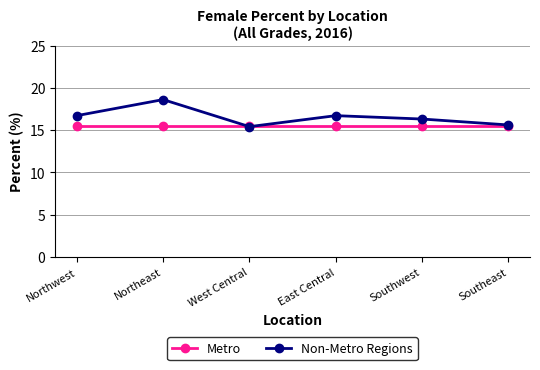

Which series ends up on top after the final intersection of Non-Metro Regions and Metro?

Non-Metro Regions